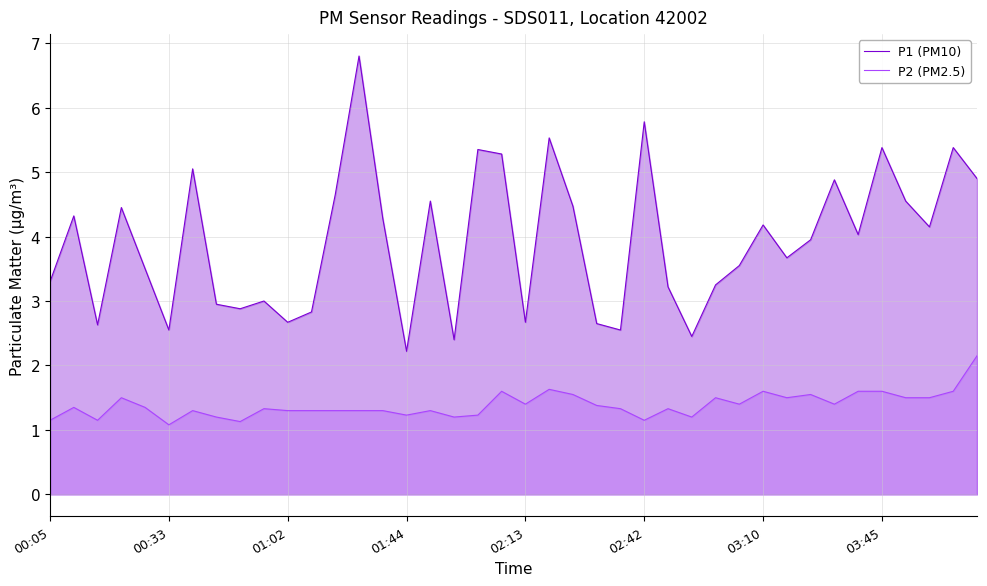

At which category is the sum across all series the highest?

13